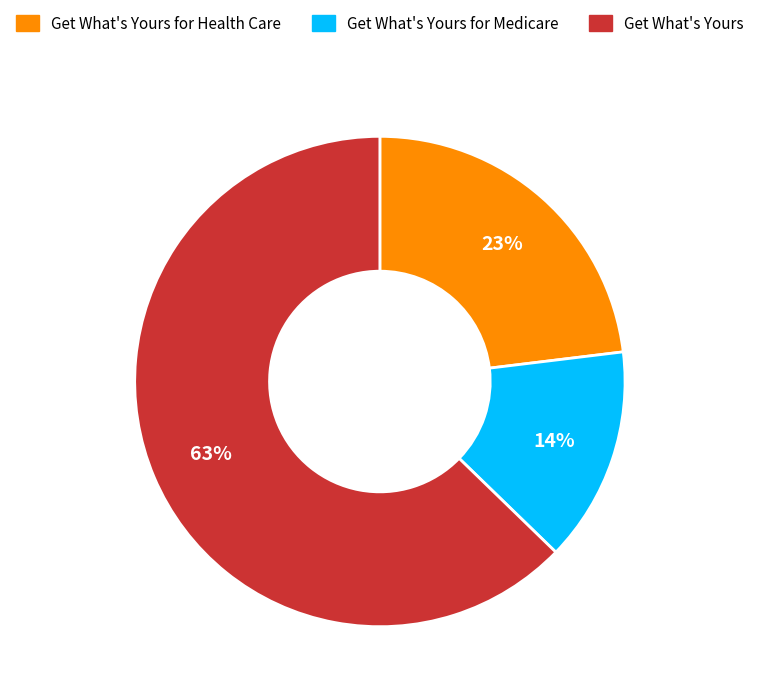

The Get What's Yours slice represents 63% of the pie. True or false?

True